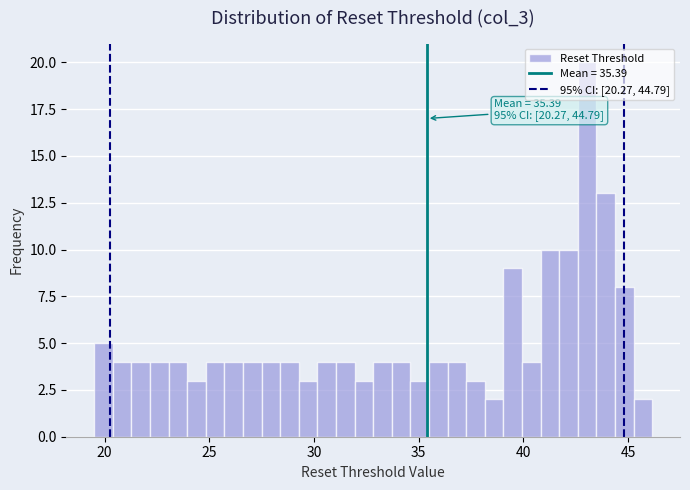

Read against the x-axis, roughly where is the centre of the tallest bar?

43.0